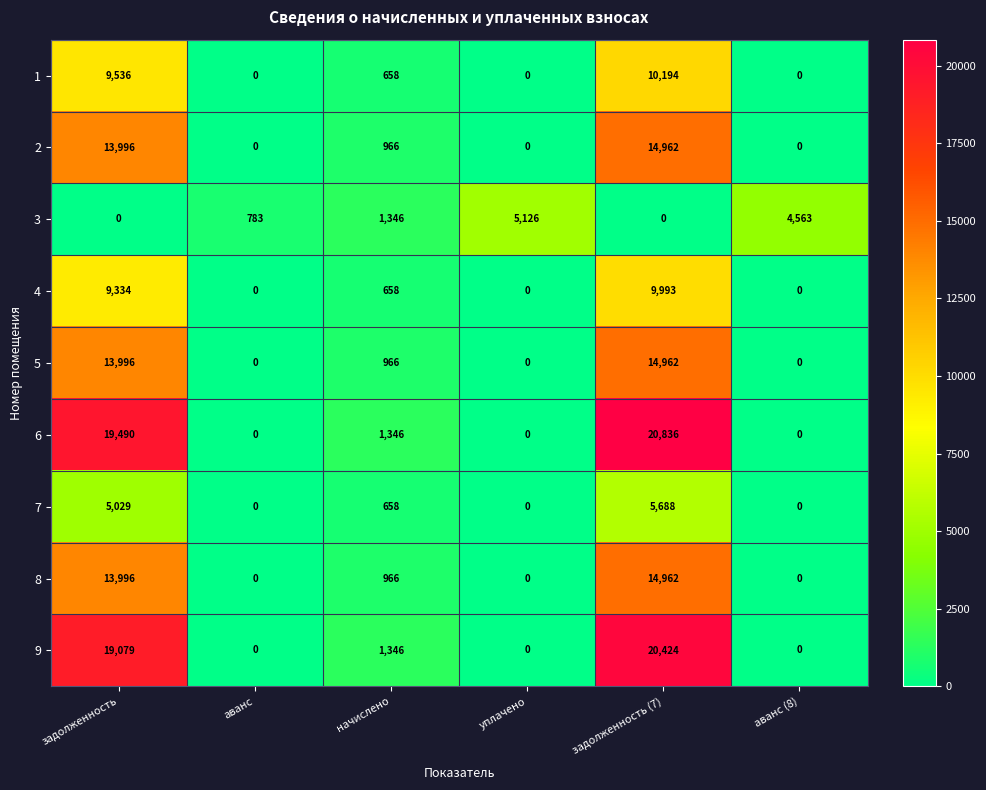

Which category has the highest value in the 2 series?

задолженность (7)